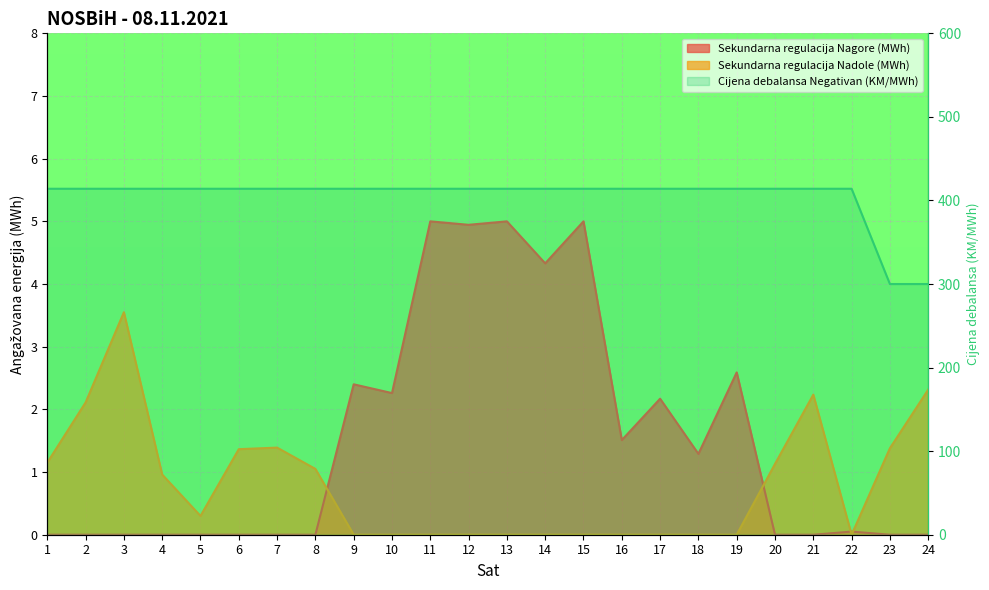

At which label is Sekundarna regulacija Nadole (MWh) closest to 1?

4